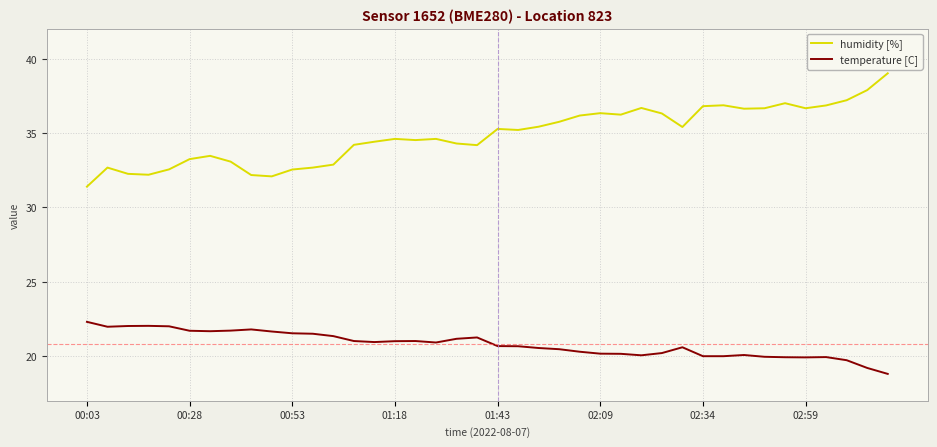

Count the number of data series in this chart.

2